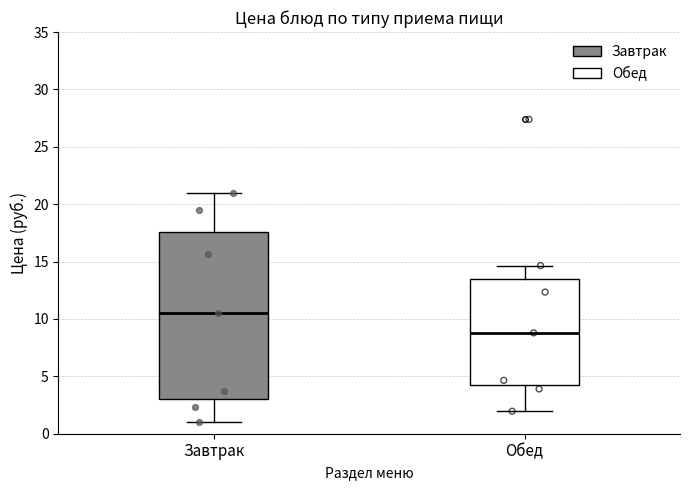

Reading left to right, transcribe this box plot: for each box, give where its median line is, the range the box spans, and where its two whiskers end, as read against the y-axis. The values are not printed on the chart, so give them approximately, as read against the axis.

Завтрак: median 10.5, box 3.0 to 17.5, whiskers 1.0 to 21.0
Обед: median 9.0, box 4.5 to 13.5, whiskers 2.0 to 14.5